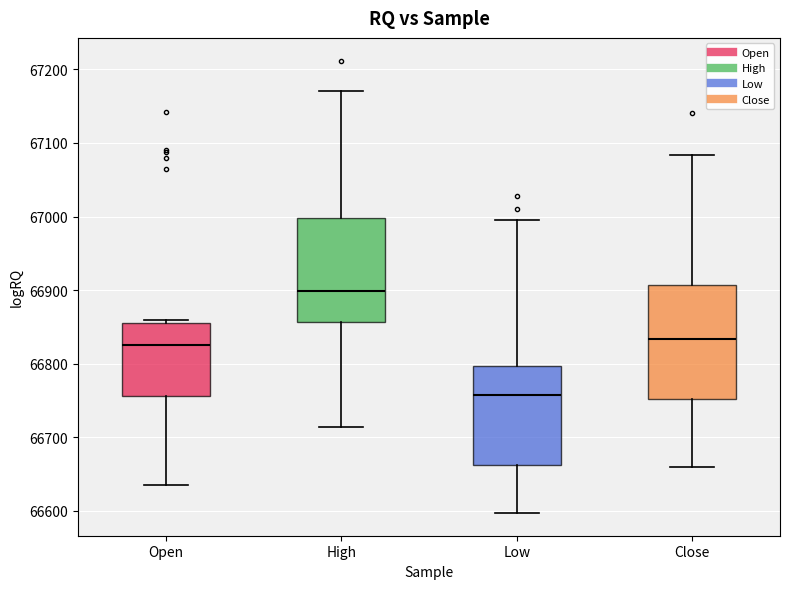

Which box has the highest median line?

High